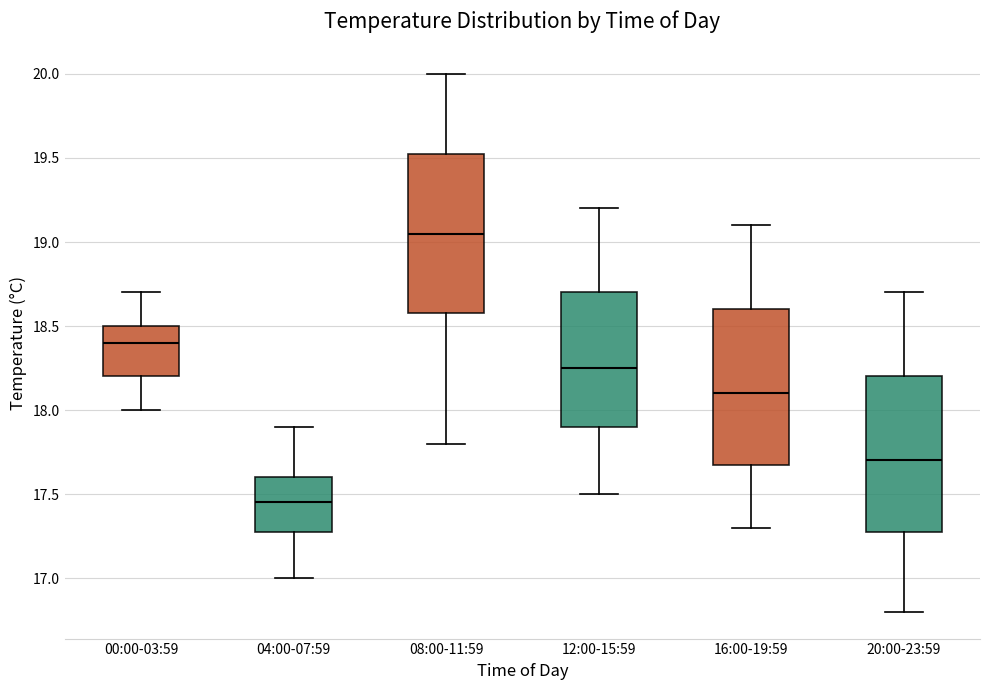

Reading left to right, transcribe this box plot: for each box, give where its median line is, the range the box spans, and where its two whiskers end, as read against the y-axis. The values are not printed on the chart, so give them approximately, as read against the axis.

00:00-03:59: median 18.40, box 18.20 to 18.50, whiskers 18.00 to 18.70
04:00-07:59: median 17.45, box 17.30 to 17.60, whiskers 17.00 to 17.90
08:00-11:59: median 19.05, box 18.60 to 19.55, whiskers 17.80 to 20.00
12:00-15:59: median 18.25, box 17.90 to 18.70, whiskers 17.50 to 19.20
16:00-19:59: median 18.10, box 17.70 to 18.60, whiskers 17.30 to 19.10
20:00-23:59: median 17.70, box 17.30 to 18.20, whiskers 16.80 to 18.70